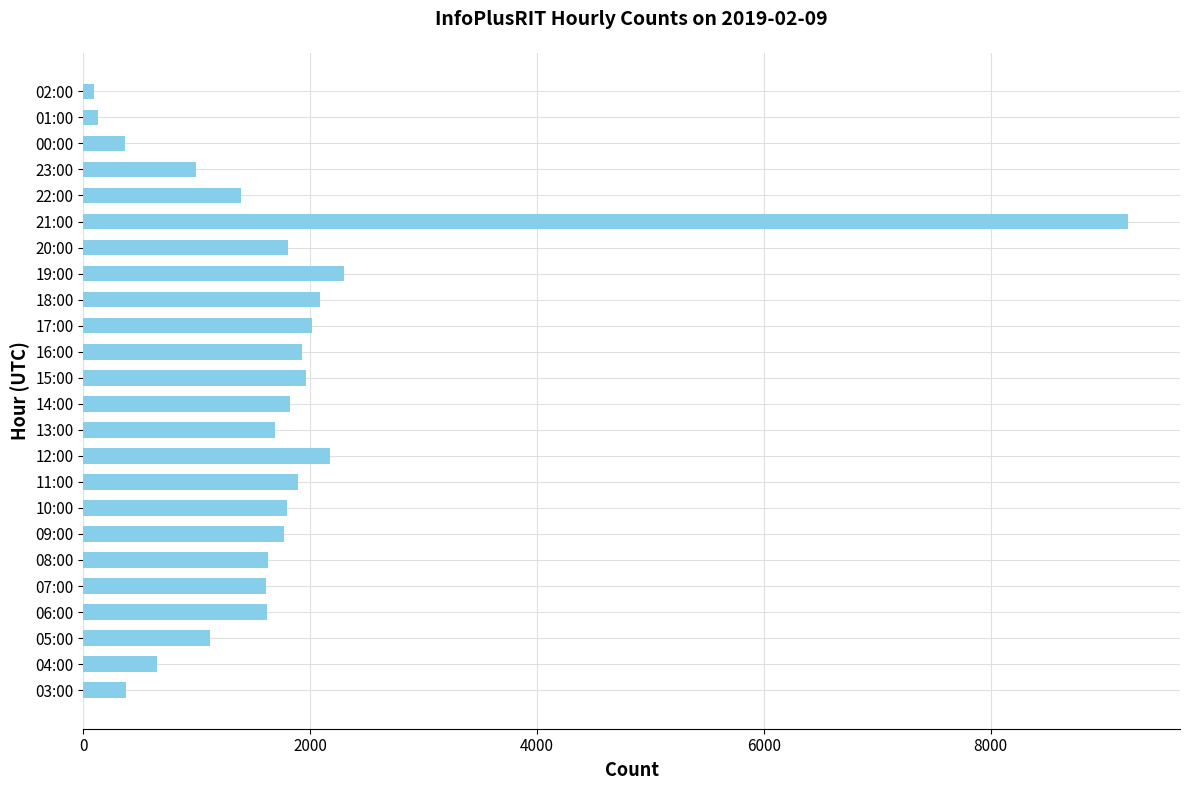

What is the ratio of the value at 04:00 to the value at 18:00?

0.3